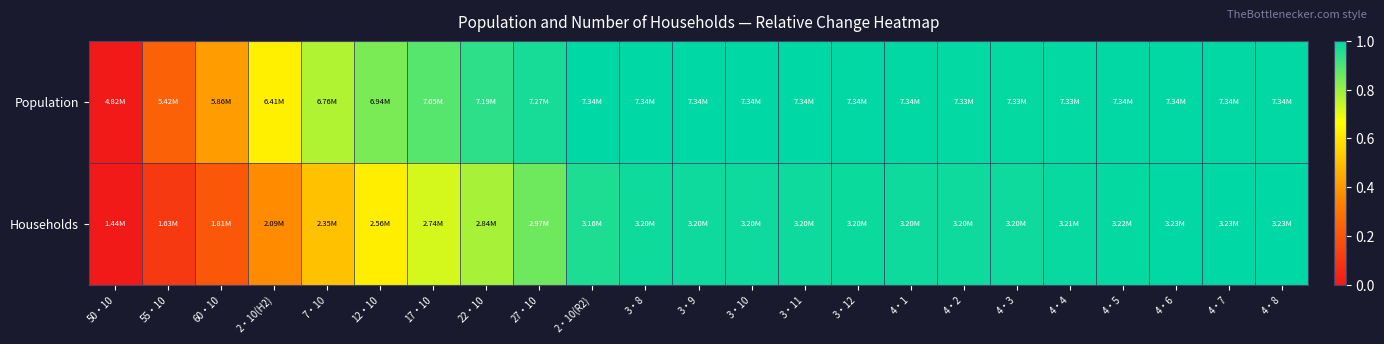

List the series in order of their peak value, lowest first.

Households, Population